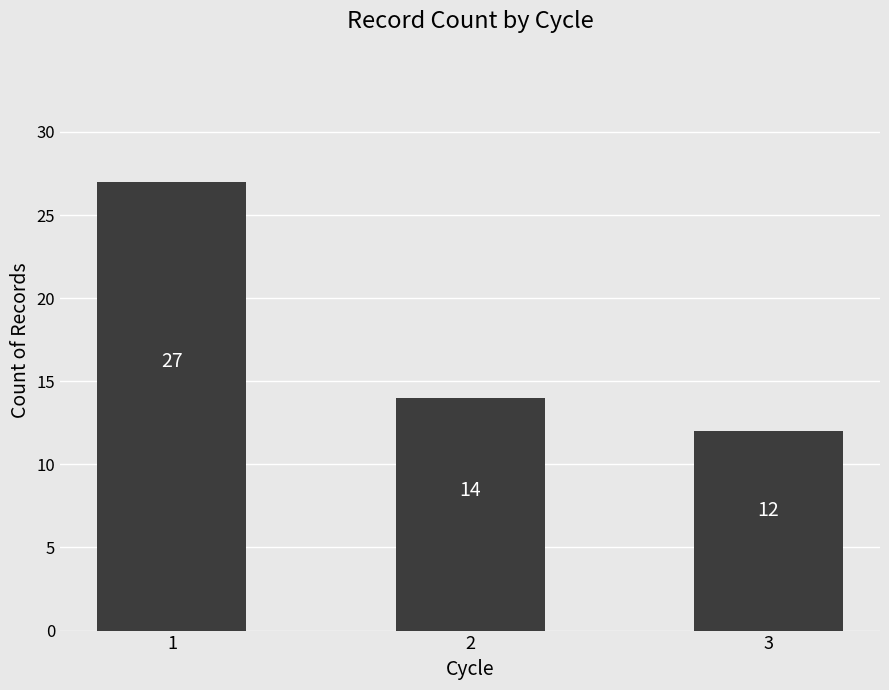

Reading right to left, list all the values displayed in this chart.

12	14	27